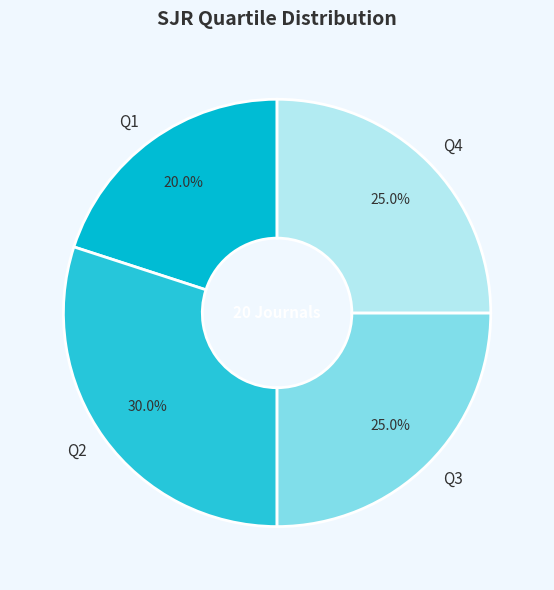

What portion of the pie excludes Q1?

80.0%